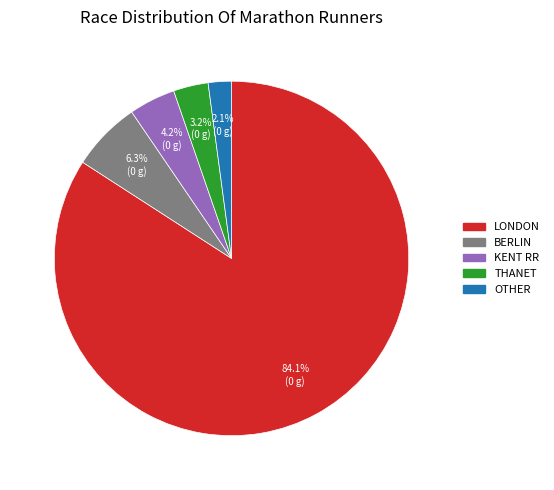

Which slice is the smallest?

OTHER